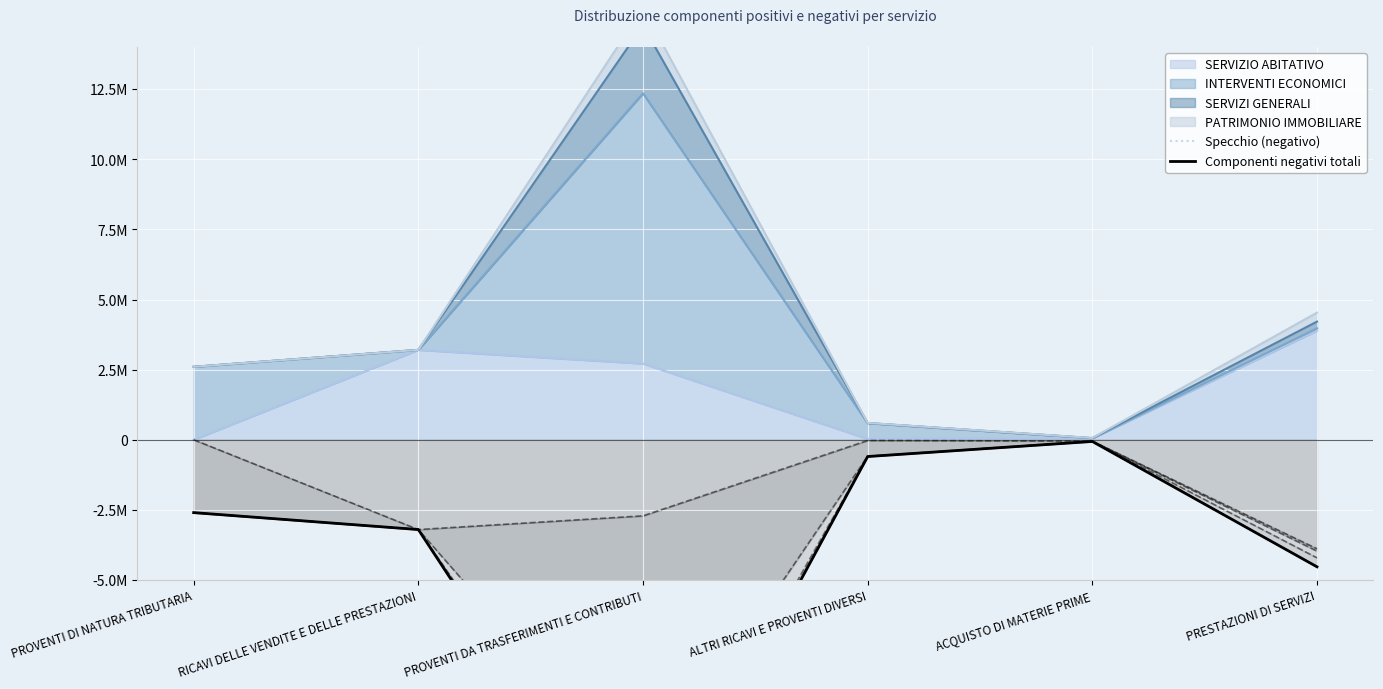

True or false: Componenti negativi totali and Specchio (negativo) cross at least once.

False